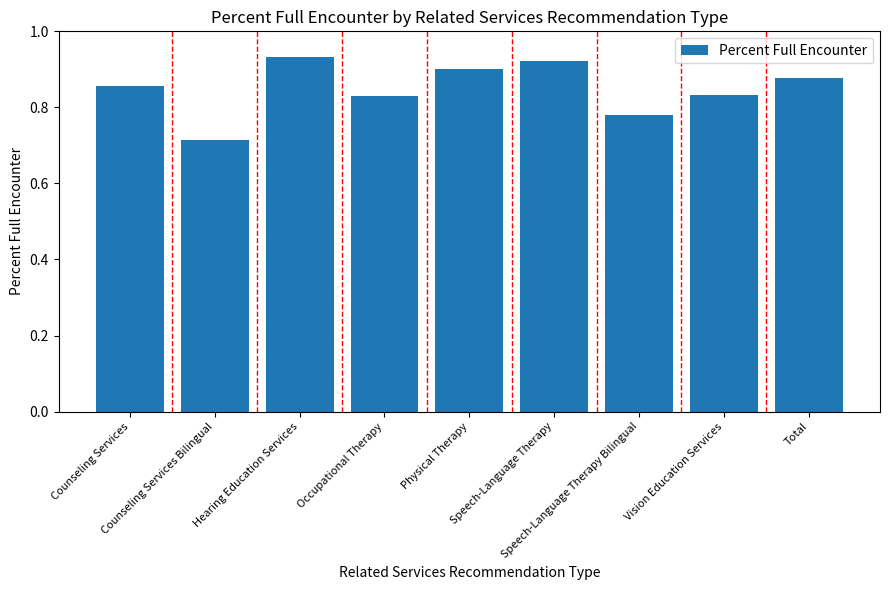

What is the label of the 1st bar from the right?

Total